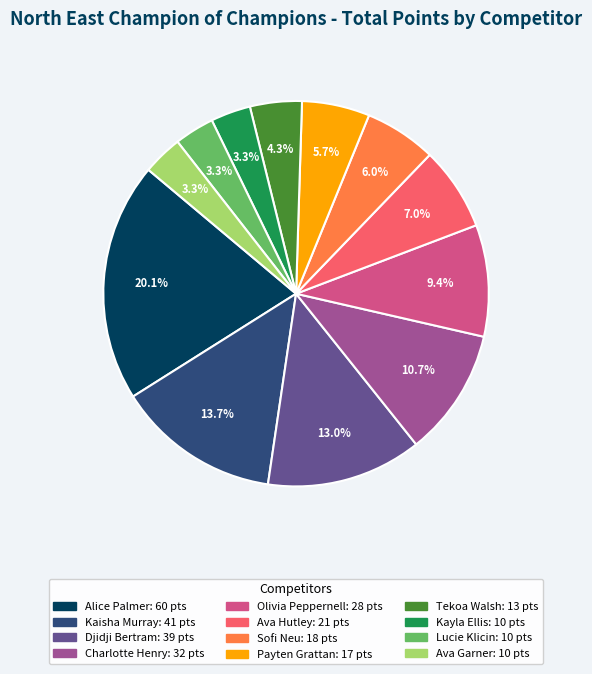

How many segments does this pie chart have?

12